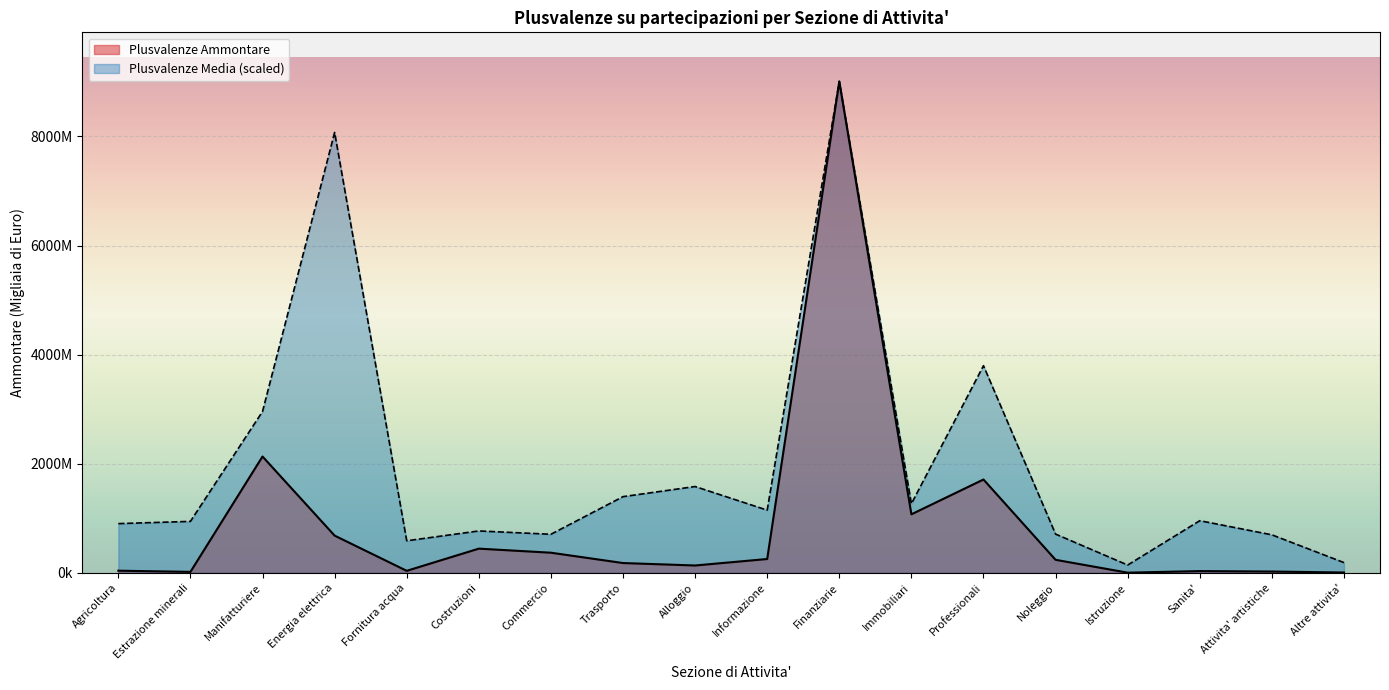

At Altre attivita', list the series in order from smallest to largest.

Plusvalenze Ammontare, Plusvalenze Media (scaled)